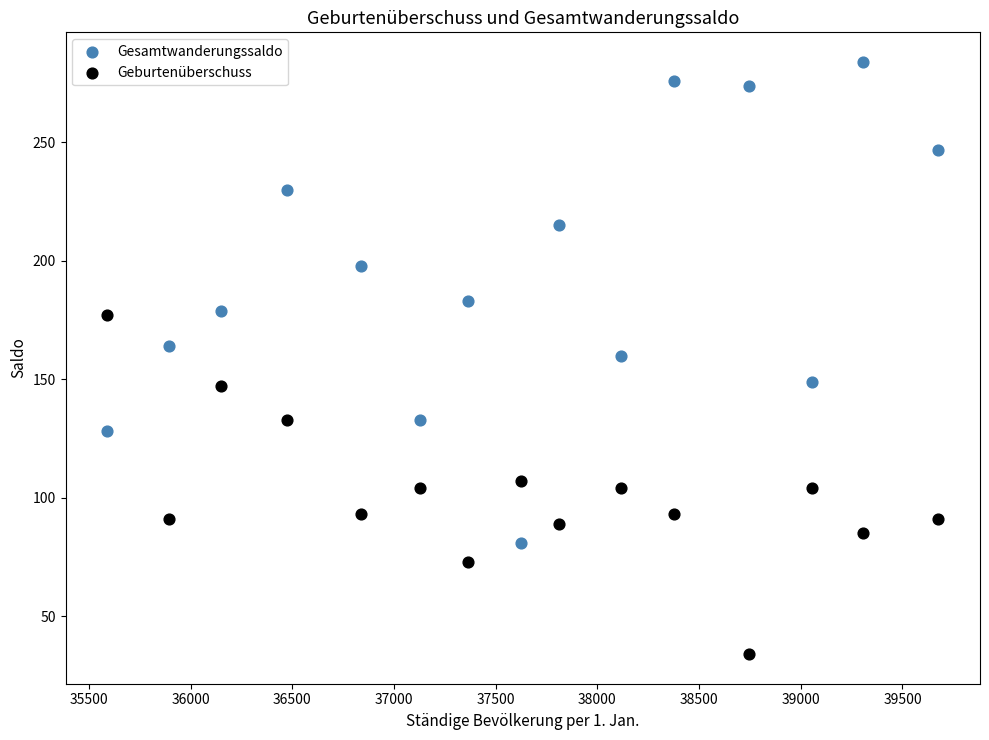

Which series reaches the maximum Y coordinate?

Gesamtwanderungssaldo